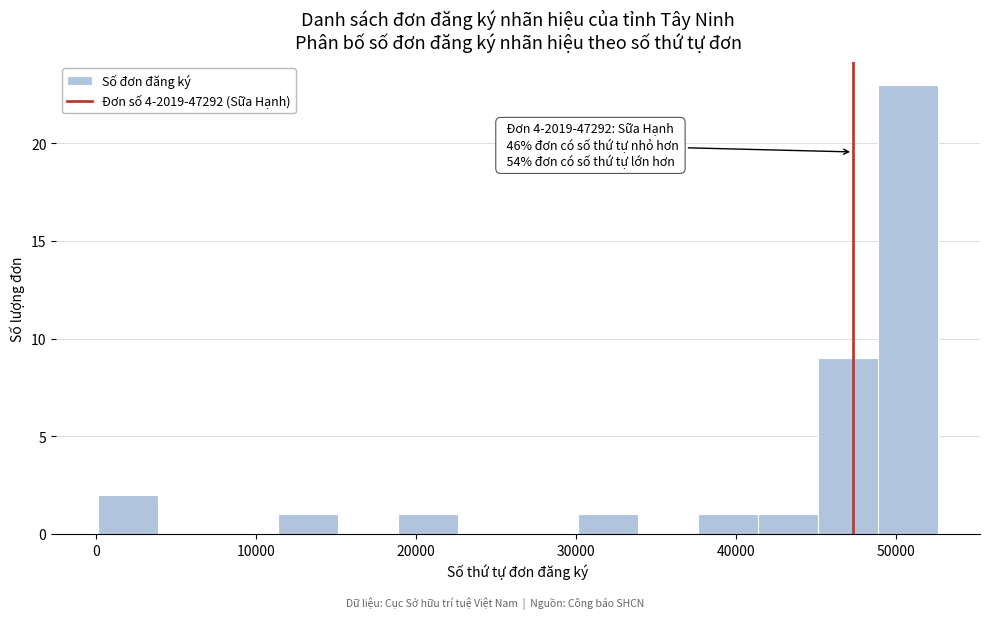

Around what value on the x-axis is the tallest bar? Give the approximate position of its centre, as read against the axis.

51000